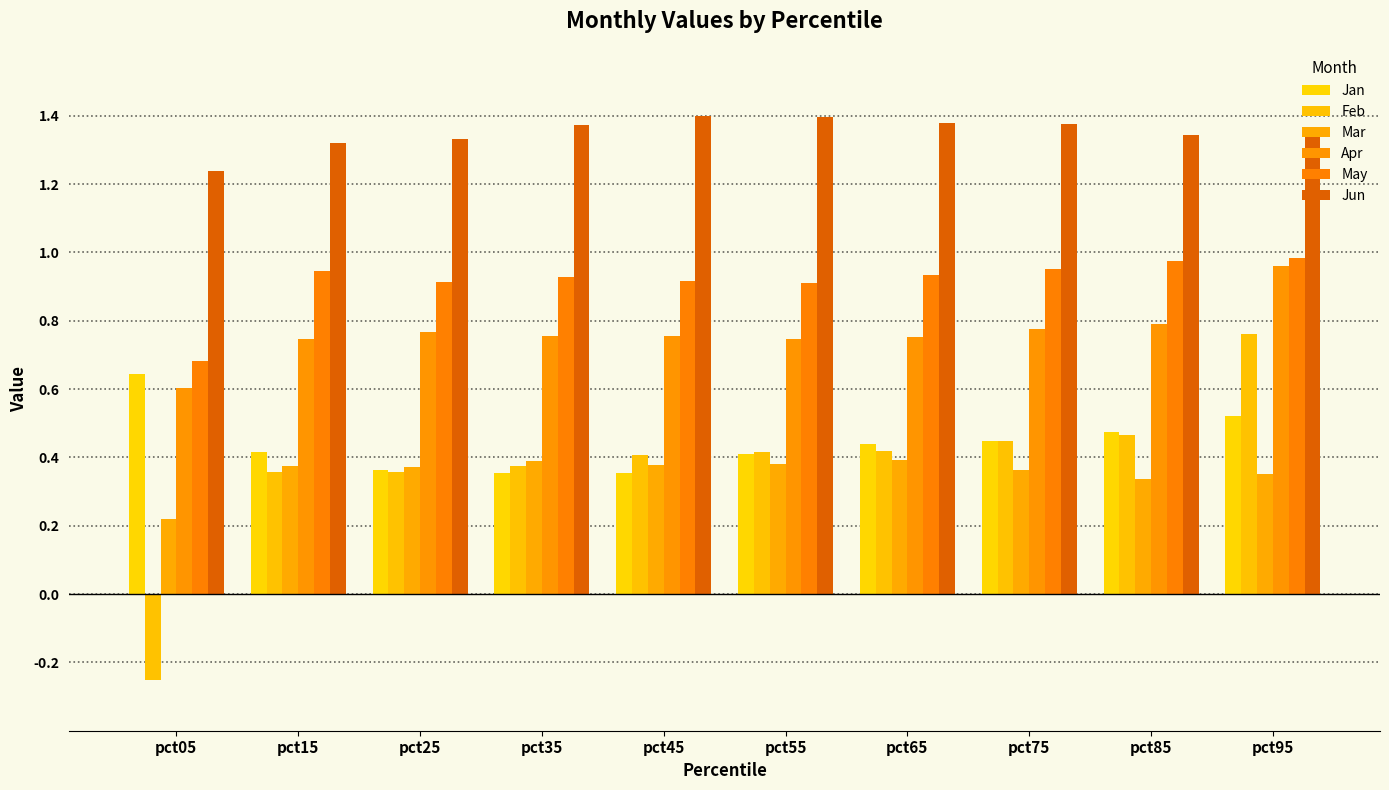

What are all the series names shown in the legend?

Jan, Feb, Mar, Apr, May, Jun